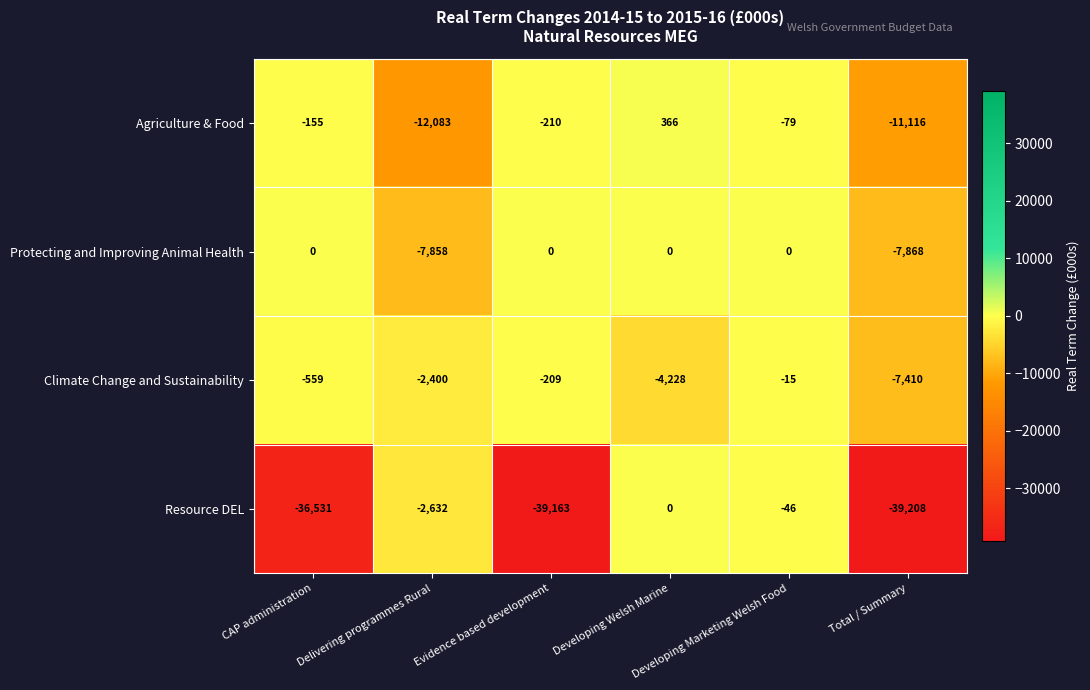

What is the sum of all Climate Change and Sustainability values?

-14821